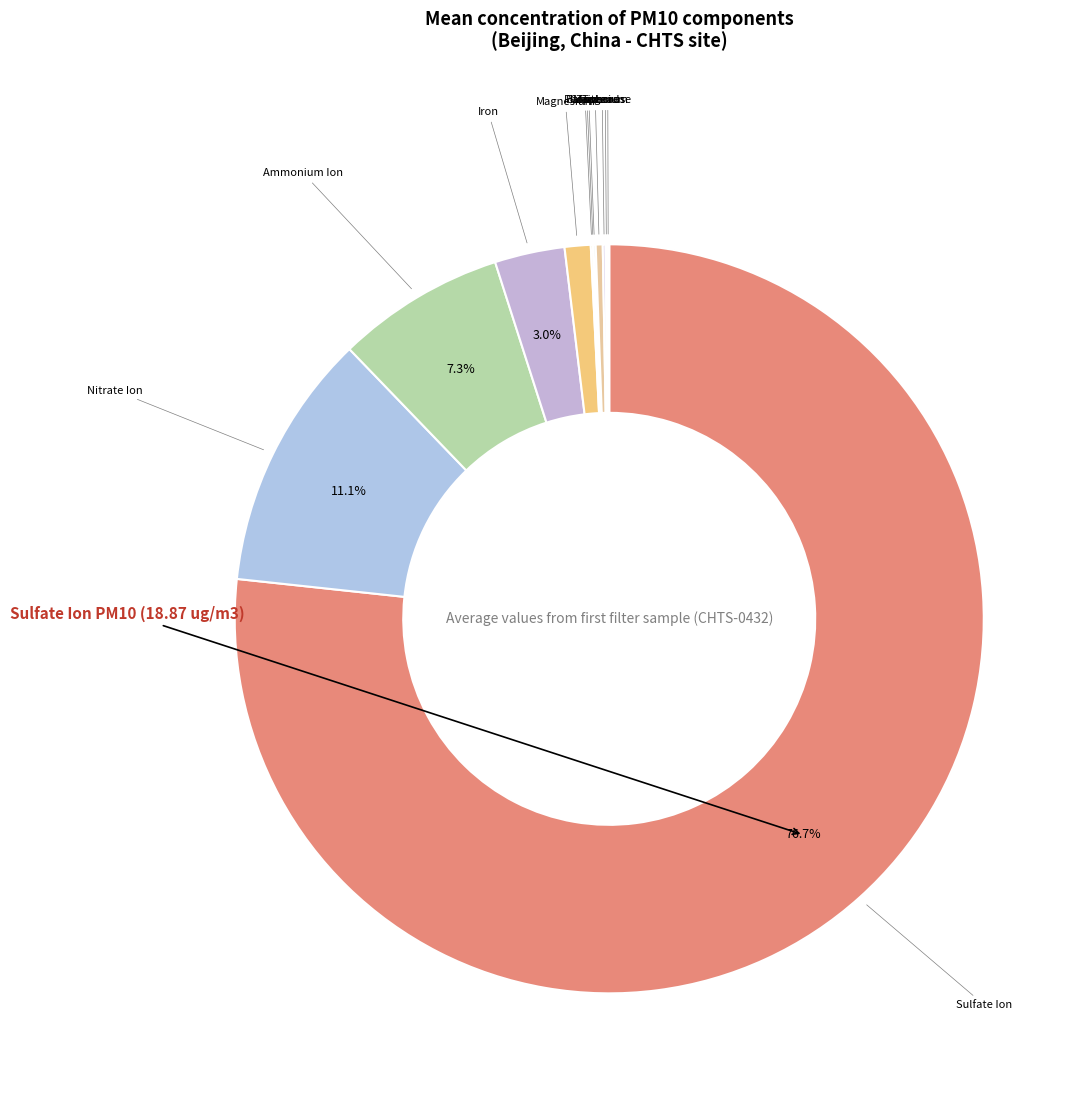

What portion of the pie excludes Sulfate Ion?

23.3%